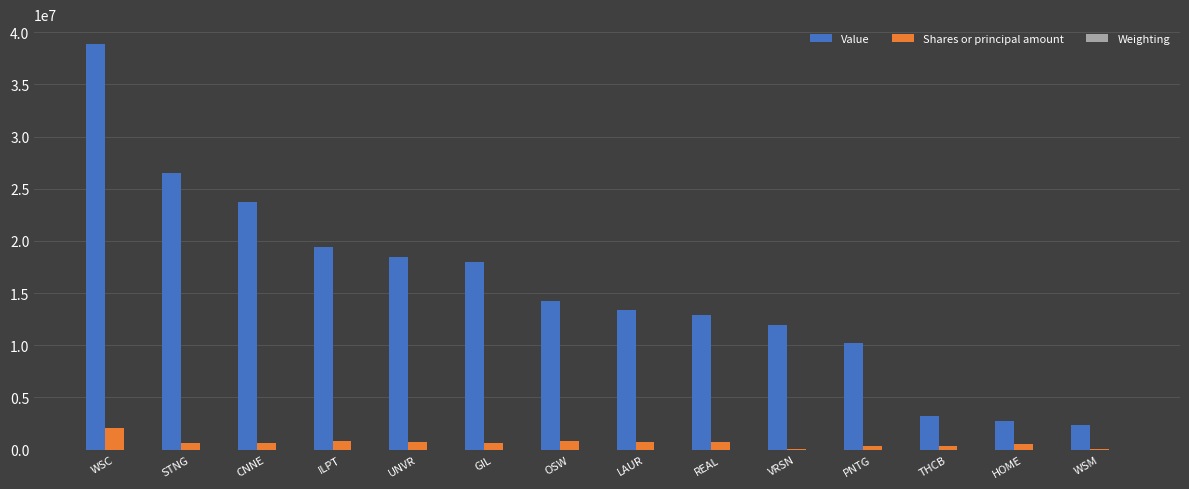

Which series changed the most between GIL and VRSN?

Value